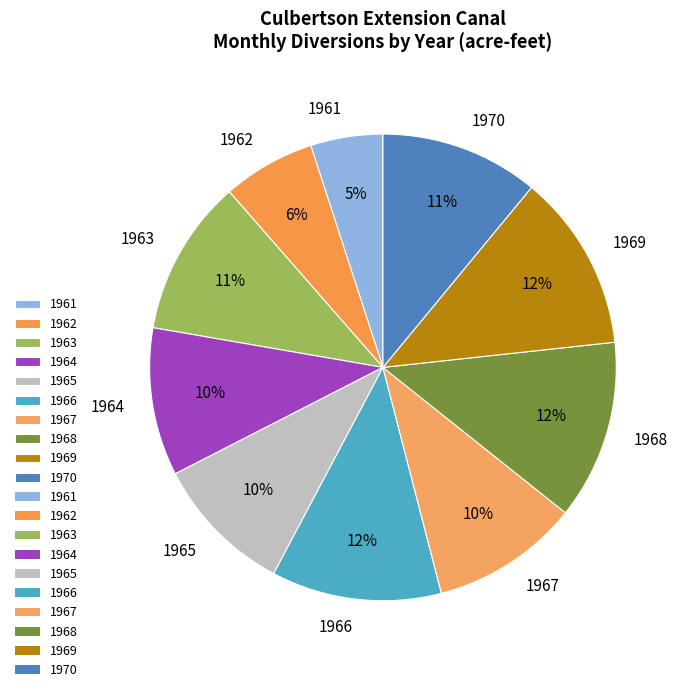

Between 1961 and 1965, which is larger?

1965